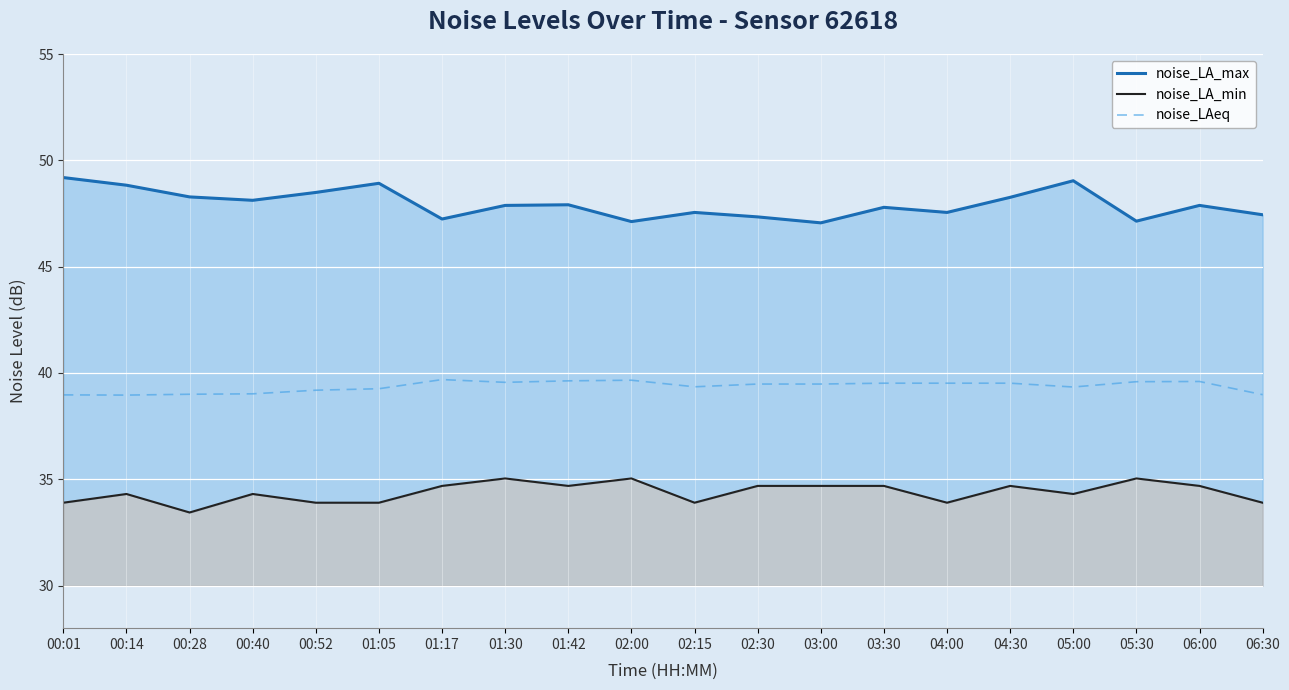

True or false: noise_LA_max has a value of 47.9 at 01:30.

True